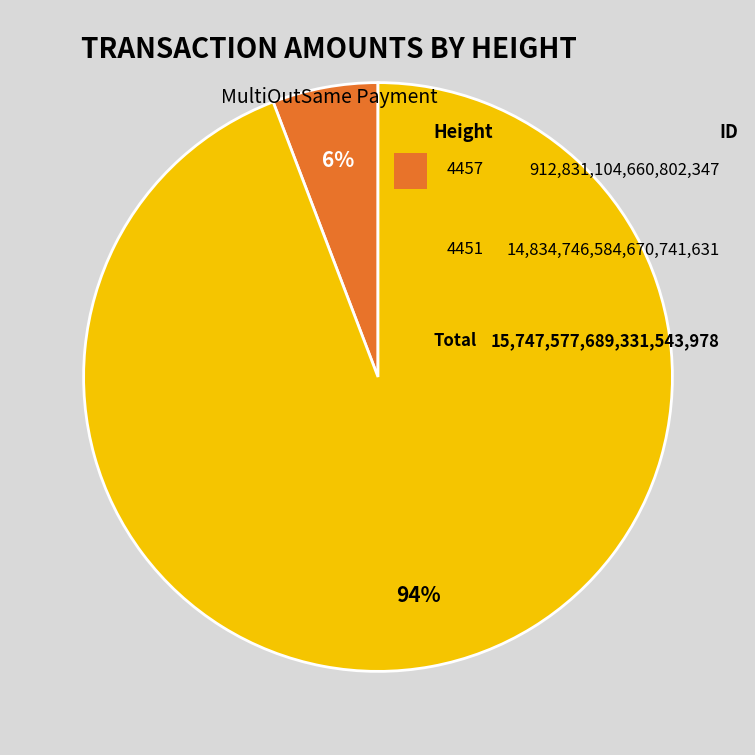

Is there a majority slice in this chart?

Yes